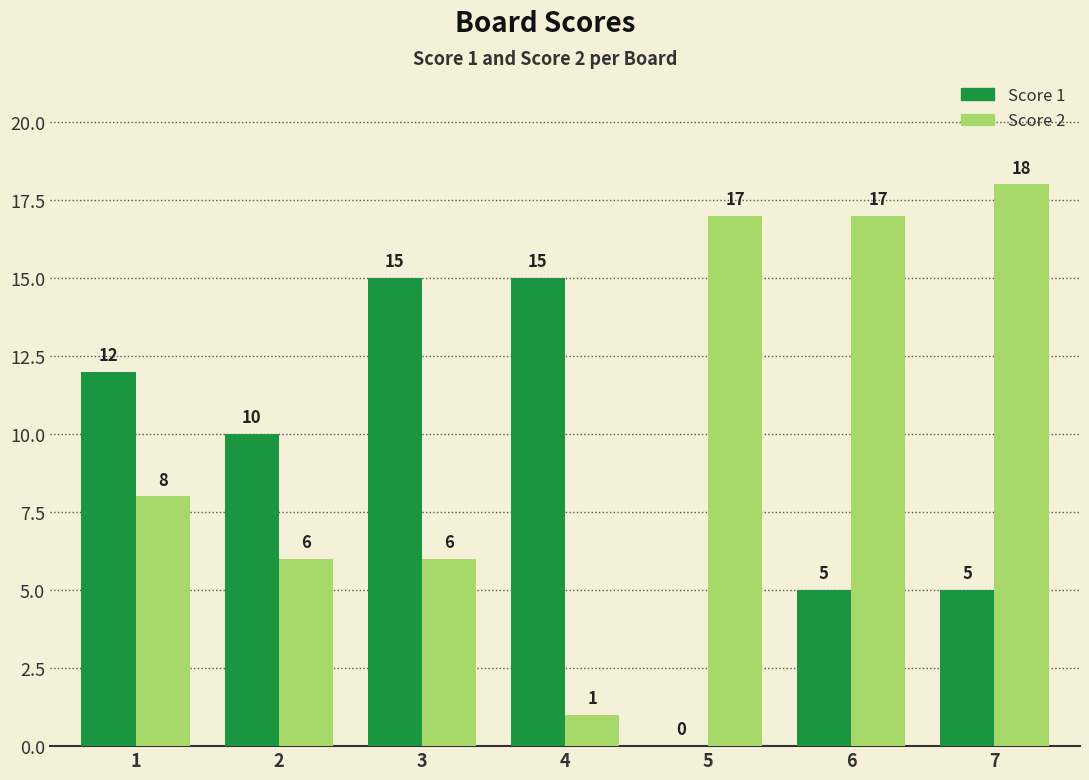

Is it true that Score 2 equals 1 at 4?

True